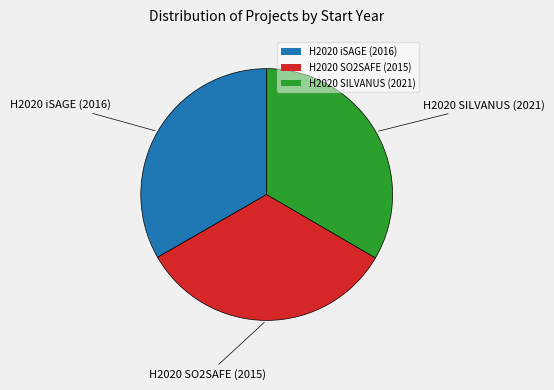

Is the sum of H2020 iSAGE (2016) and H2020 SILVANUS (2021) greater than half?

Yes